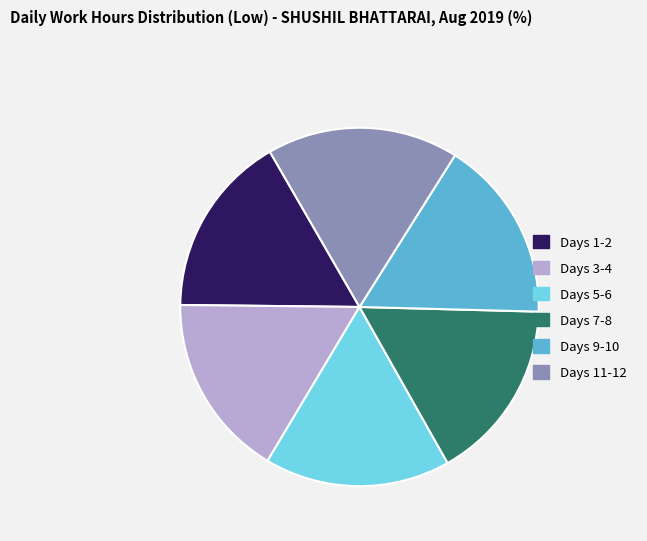

Do Days 7-8 and Days 5-6 together represent more than half of the pie?

No